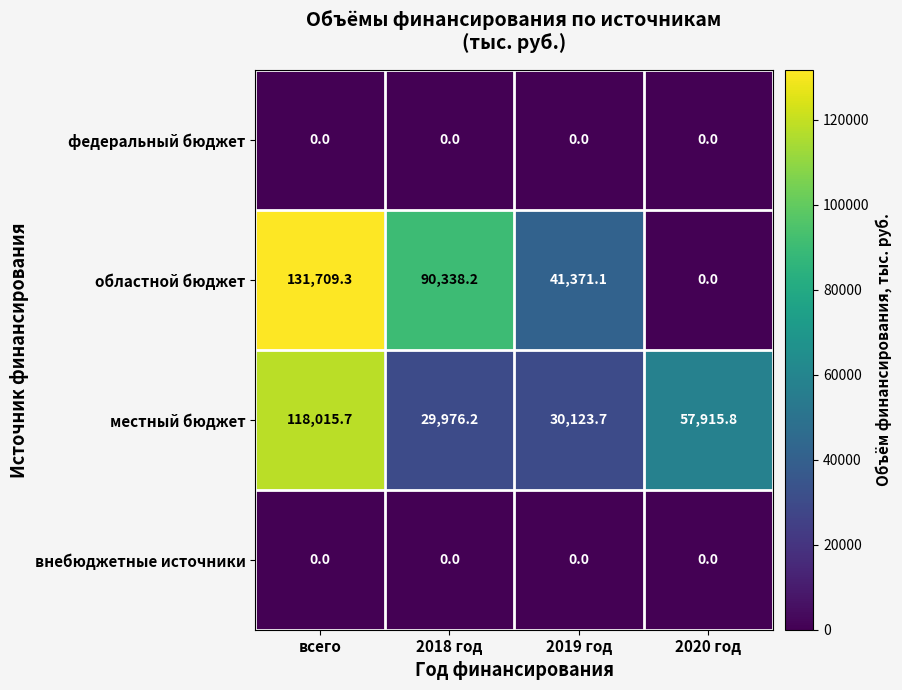

What is the maximum value shown in the chart?

131709.3